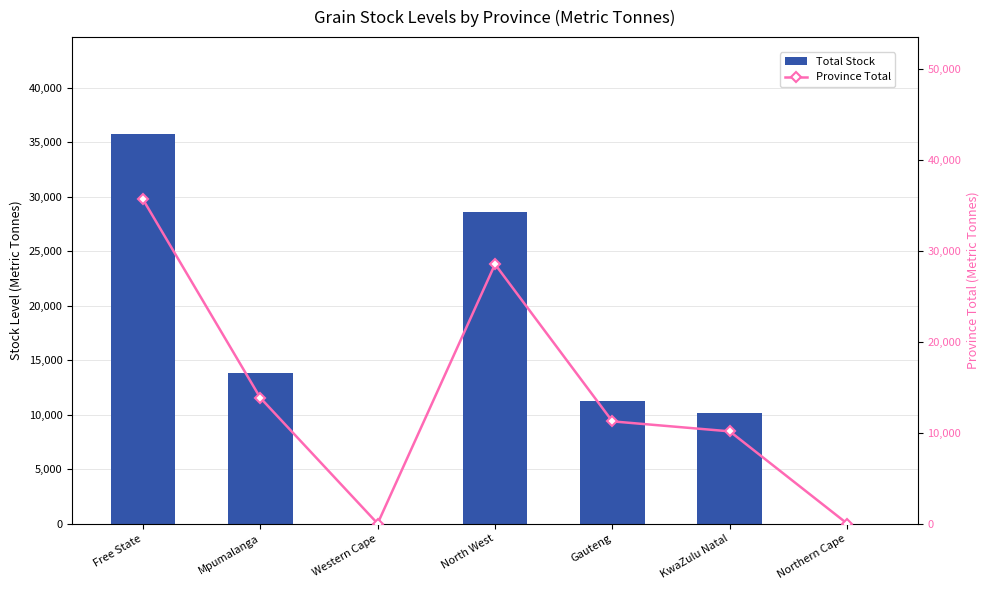

Which has a higher value, Mpumalanga or Free State?

Free State